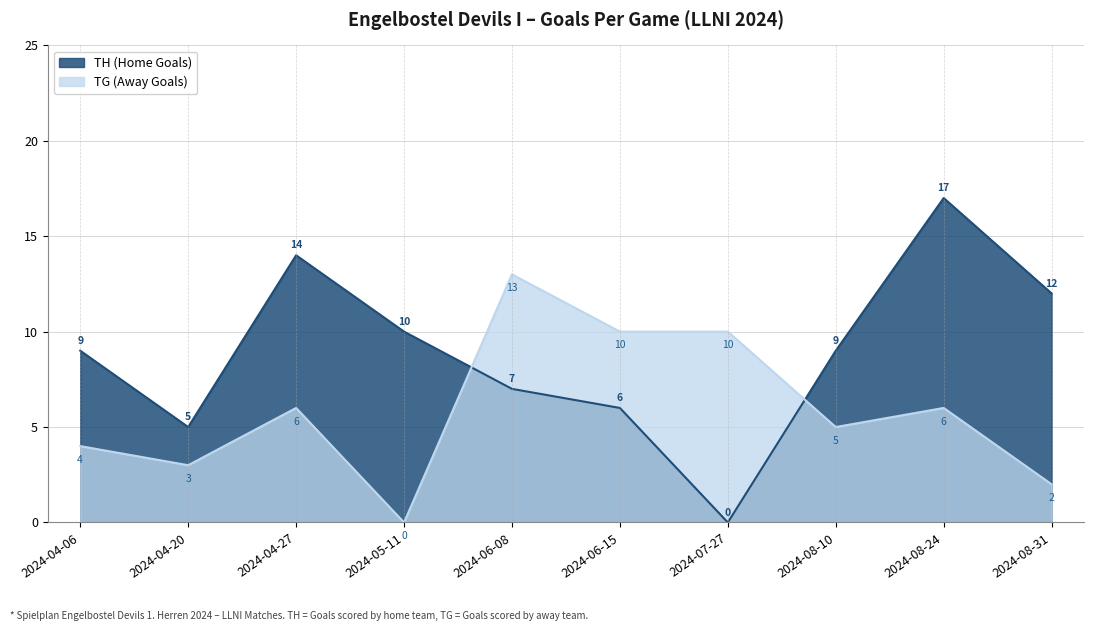

Reading left to right, what are all the values shown in this chart?

TH (Home Goals): 2024-04-06=9	2024-04-20=5	2024-04-27=14	2024-05-11=10	2024-06-08=7	2024-06-15=6	2024-07-27=0	2024-08-10=9	2024-08-24=17	2024-08-31=12
TG (Away Goals): 2024-04-06=4	2024-04-20=3	2024-04-27=6	2024-05-11=0	2024-06-08=13	2024-06-15=10	2024-07-27=10	2024-08-10=5	2024-08-24=6	2024-08-31=2